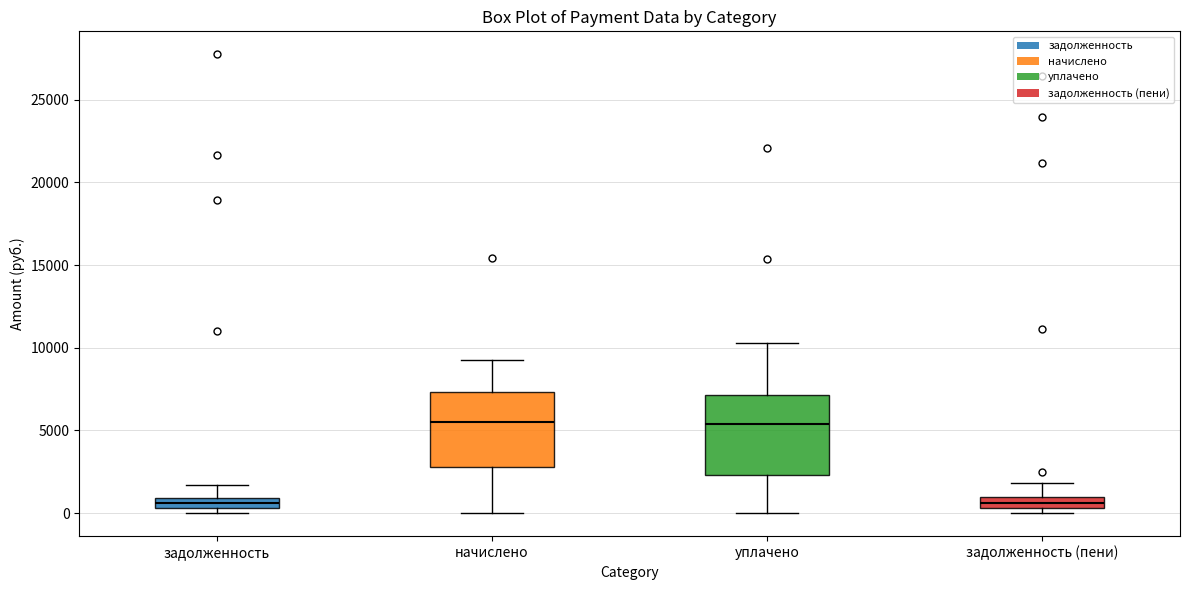

Where does the upper whisker of the box for задолженность (пени) end on the y-axis? The values are not printed on the chart, so give them approximately, as read against the axis.

2000